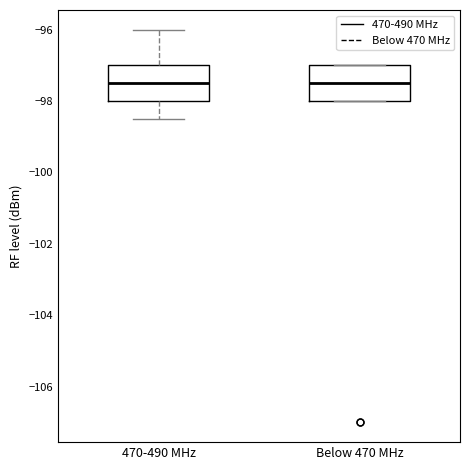

Reading left to right, read every box against the y-axis: the position of its median line, the range the box covers, and the ends of its whiskers. The values are not printed on the chart, so give them approximately, as read against the axis.

470-490 MHz: median -97.4, box -98.0 to -97.0, whiskers -98.4 to -96.0
Below 470 MHz: median -97.4, box -98.0 to -97.0, whiskers -98.0 to -97.0